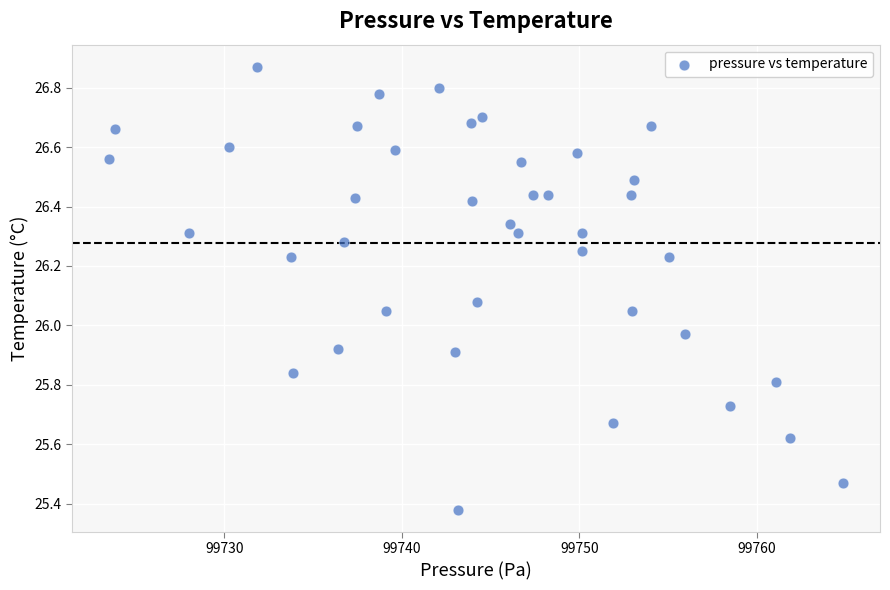

What is the range of Y values (max minus min)?

1.5